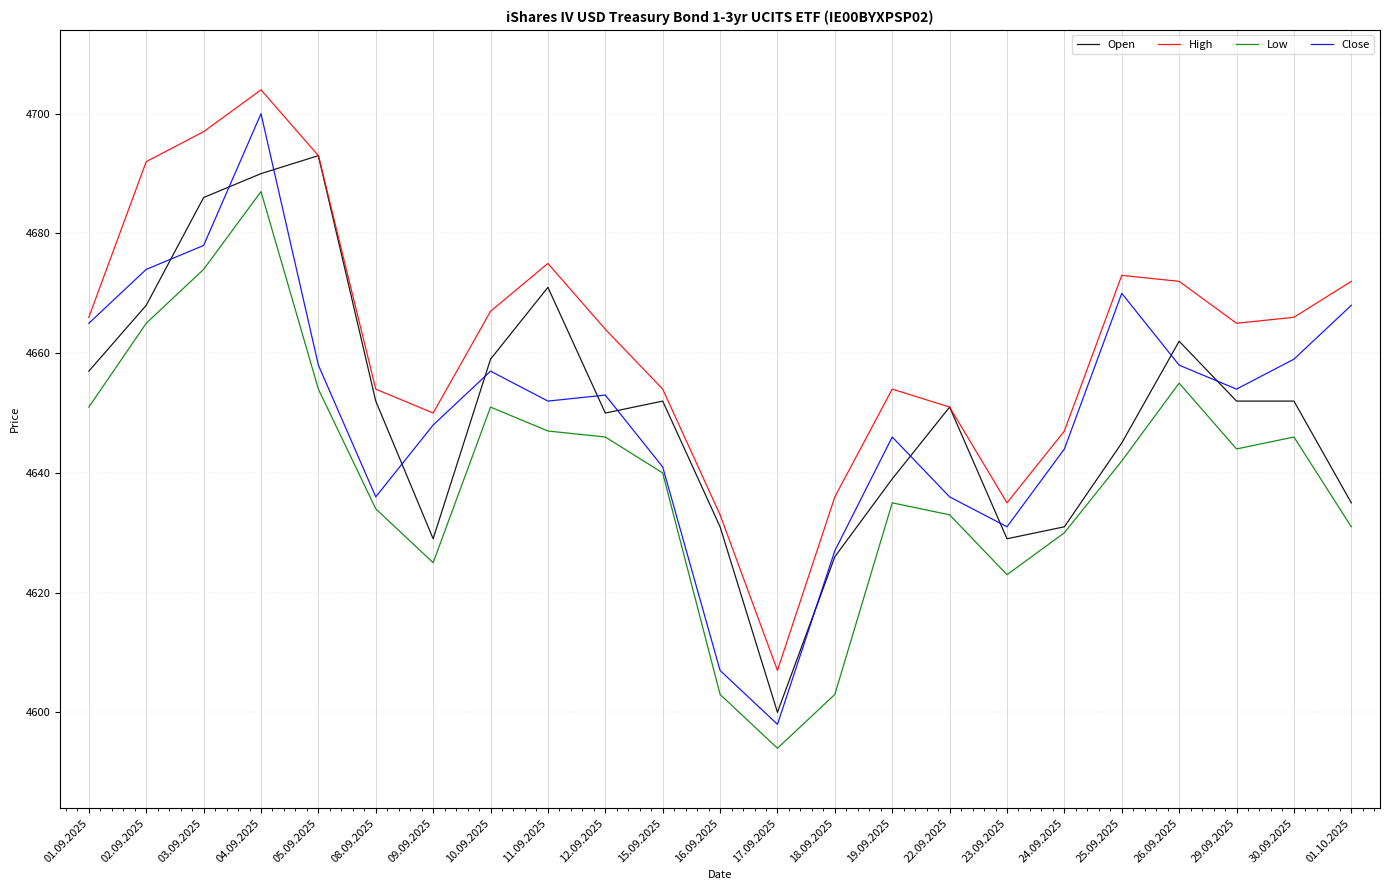

Reading left to right, transcribe all the data shown in this chart.

Open: 4657	4668	4686	4690	4693	4652	4629	4659	4671	4650	4652	4631	4600	4626	4639	4651	4629	4631	4645	4662	4652	4652	4635
High: 4666	4692	4697	4704	4693	4654	4650	4667	4675	4664	4654	4633	4607	4636	4654	4651	4635	4647	4673	4672	4665	4666	4672
Low: 4651	4665	4674	4687	4654	4634	4625	4651	4647	4646	4640	4603	4594	4603	4635	4633	4623	4630	4642	4655	4644	4646	4631
Close: 4665	4674	4678	4700	4658	4636	4648	4657	4652	4653	4641	4607	4598	4627	4646	4636	4631	4644	4670	4658	4654	4659	4668